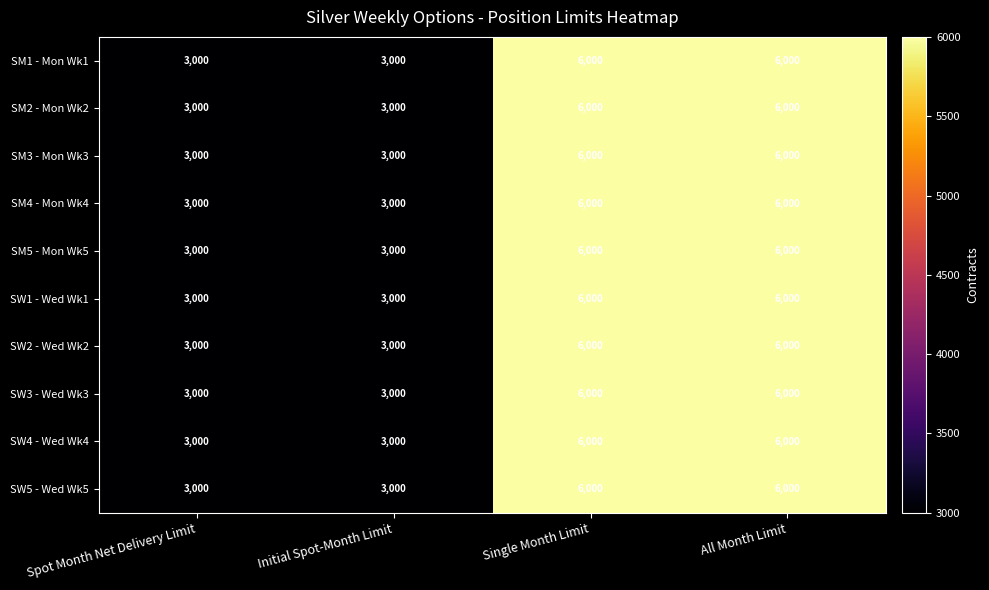

Count the SW5 - Wed Wk5 values in the range 3000 to 6000.

4